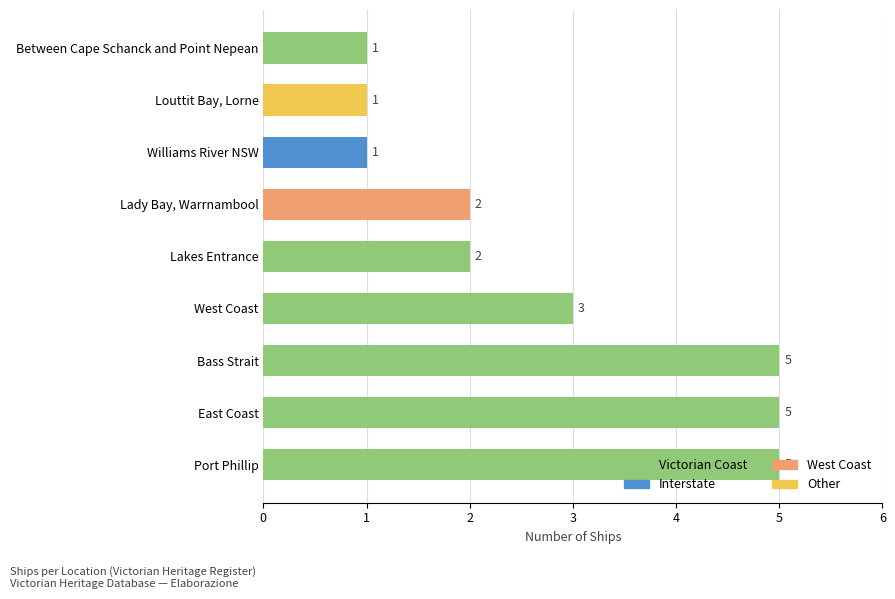

What is the difference between the maximum and minimum values?

4